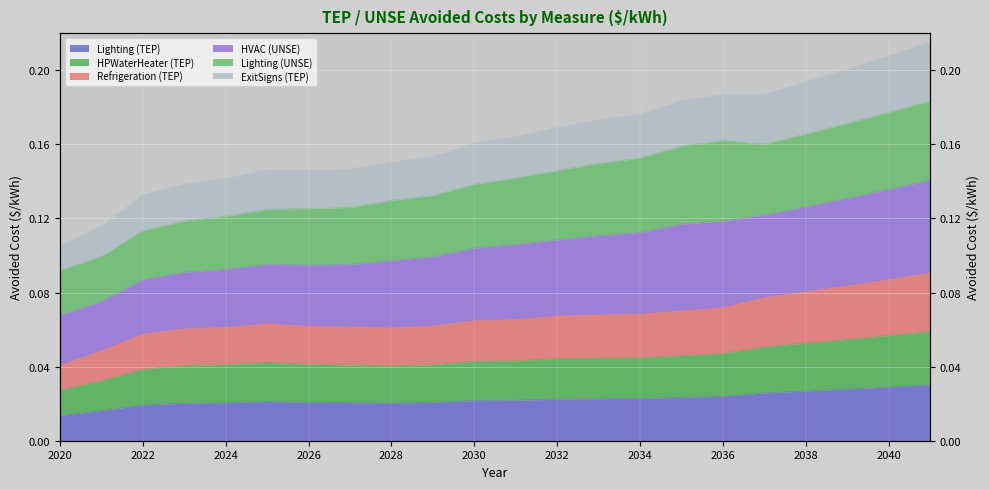

At which label is HVAC (UNSE) closest to 0?

2020